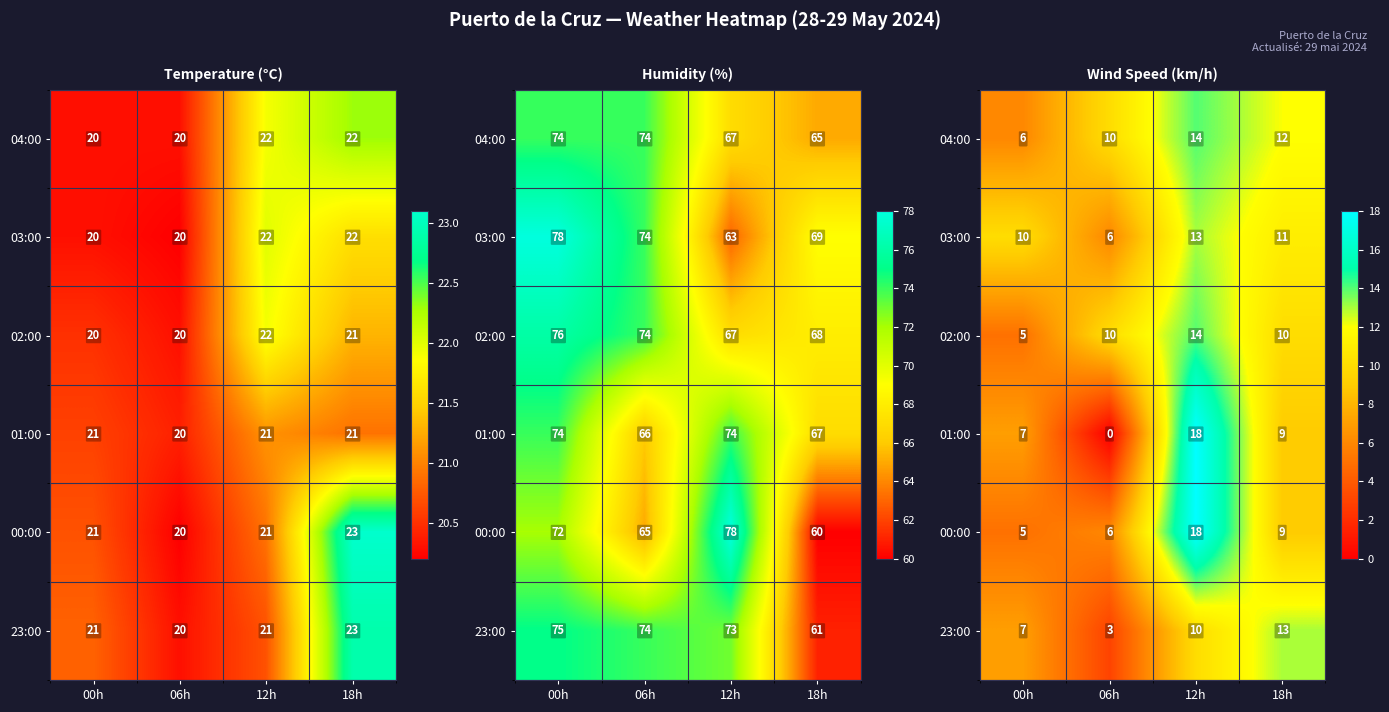

What is the difference between the second highest and second lowest values in the 04:00 series?

2